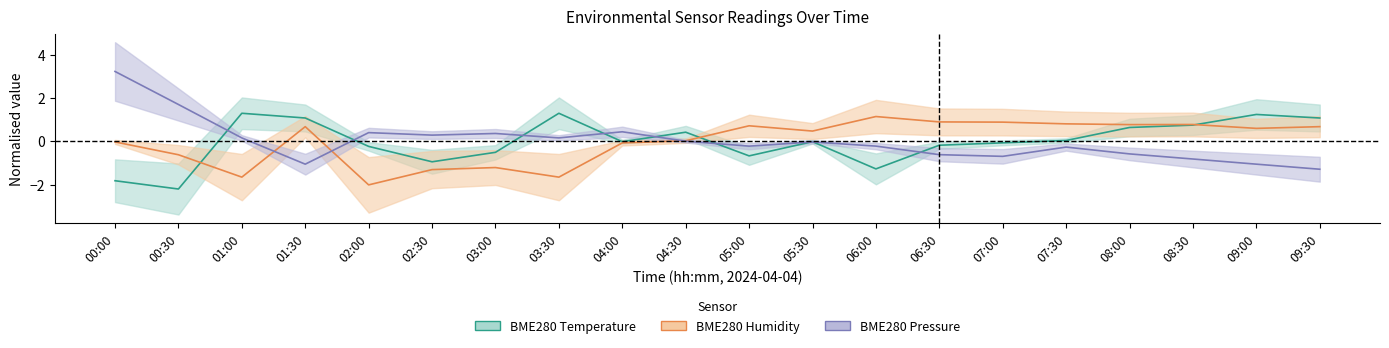

What is the label of the 3rd point from the right?

08:30